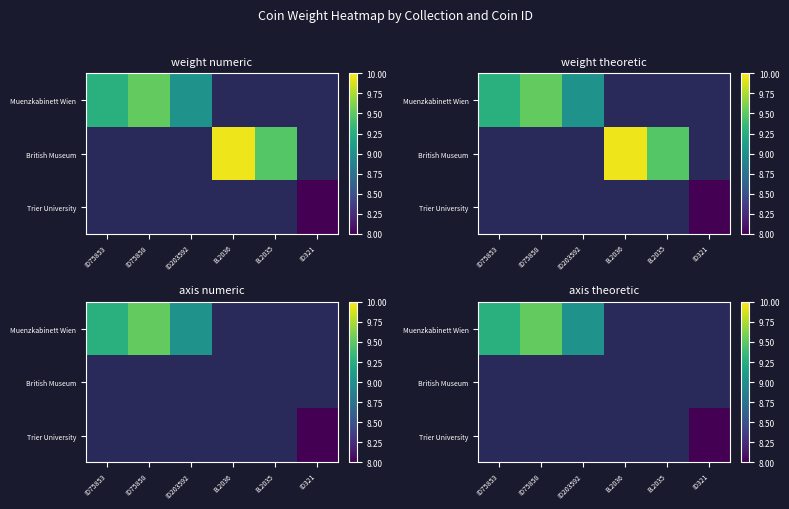

List the series in order of their overall mean, lowest first.

Muenzkabinett Wien, British Museum, Trier University